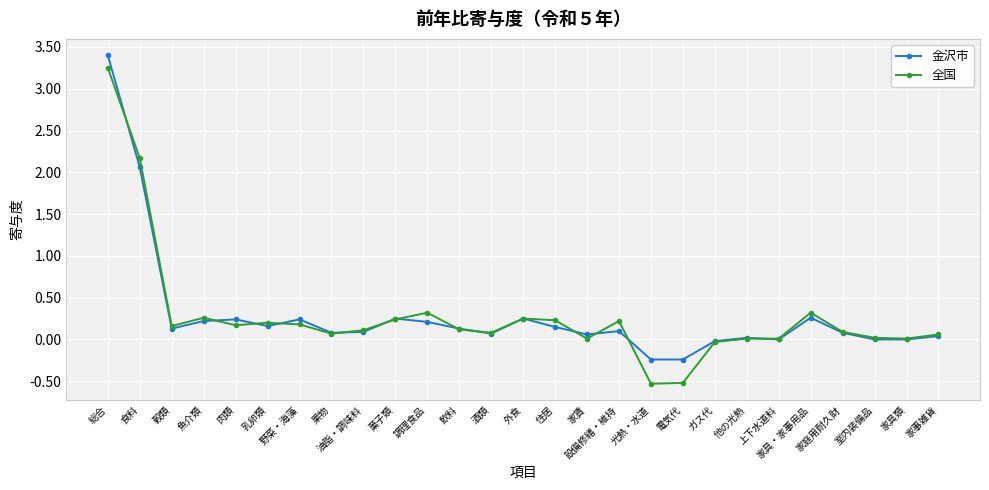

At which category does 全国 reach its first local valley?

穀類